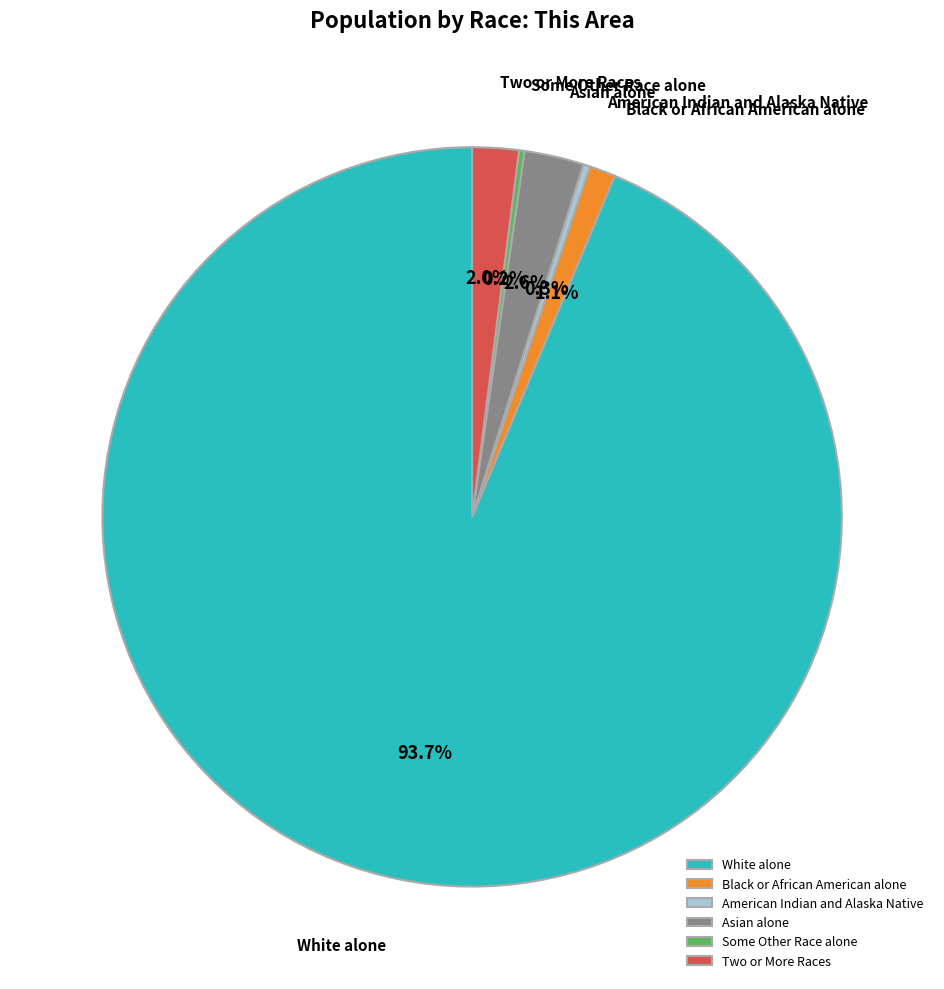

What is the majority slice?

White alone